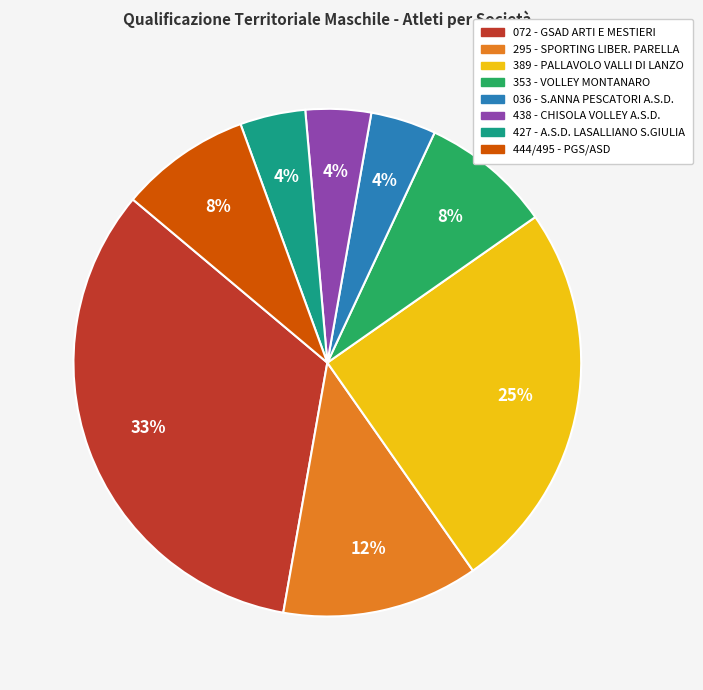

Do 389 - PALLAVOLO VALLI DI LANZO and 444/495 - PGS/ASD together represent more than half of the pie?

No